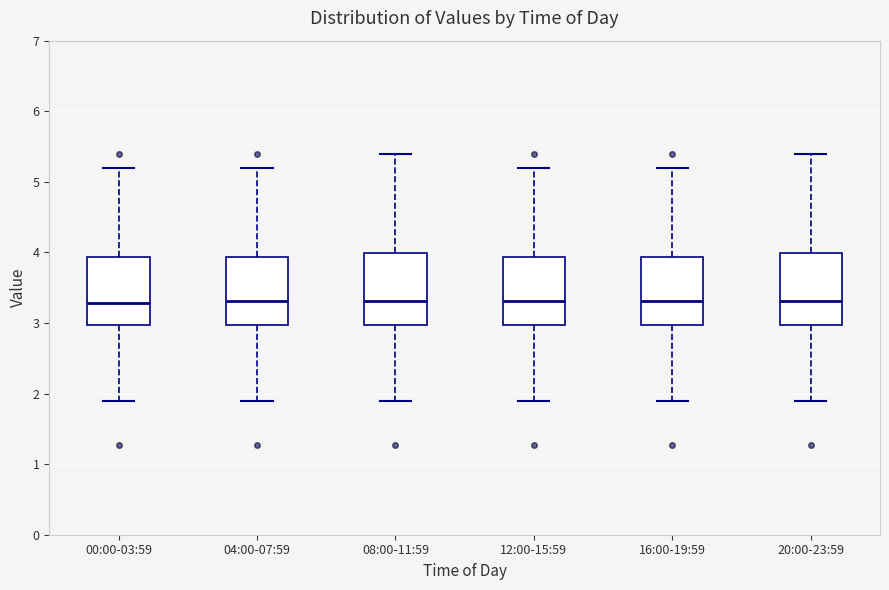

Where is the lower edge of the box for 20:00-23:59 on the y-axis? The values are not printed on the chart, so give them approximately, as read against the axis.

3.0